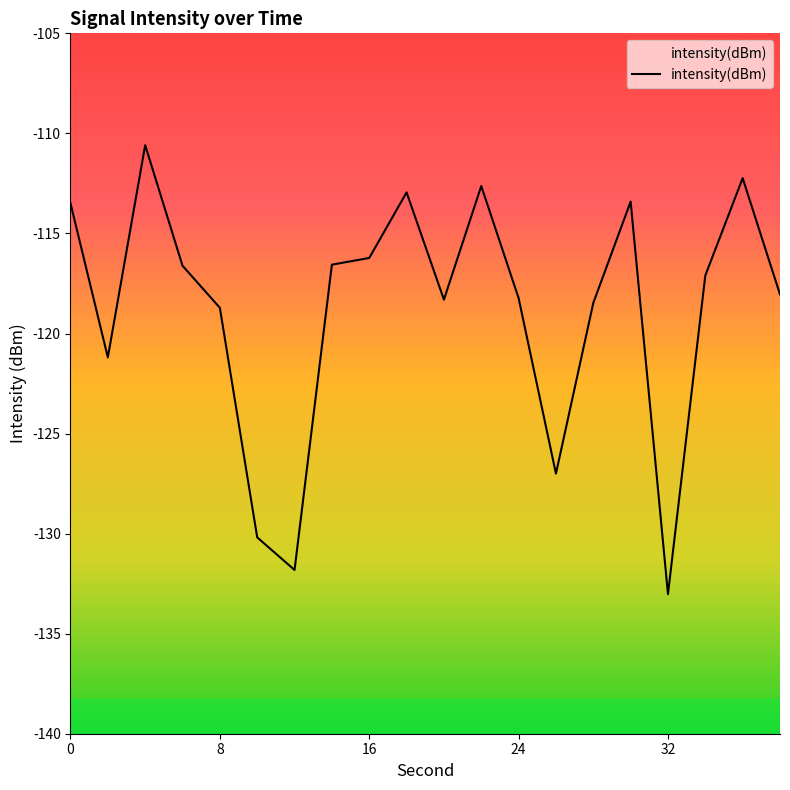

What is the change in value from 26 to 32?

-6.0